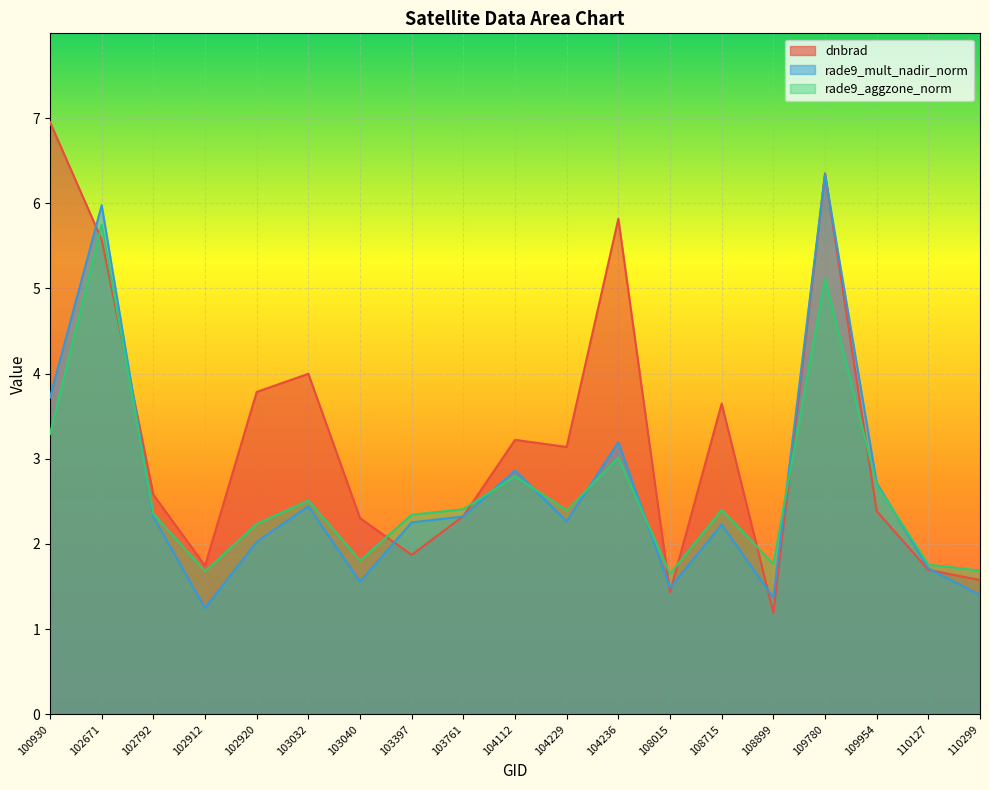

What is the spread (max minus min) of values at 102671?

0.4